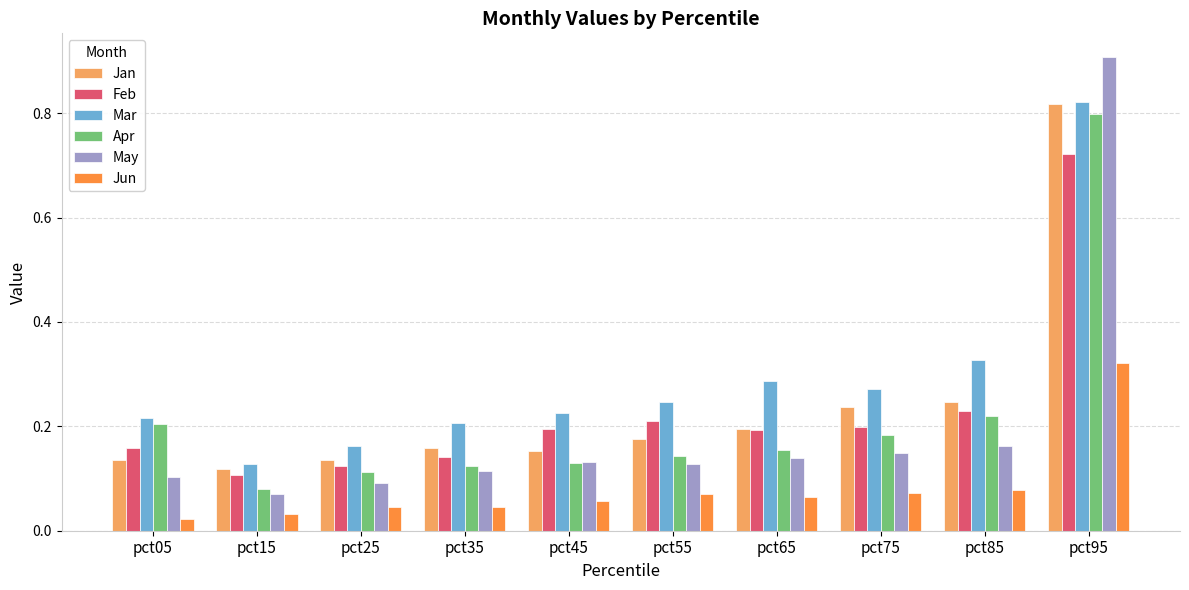

Which category has the lowest value in the Apr series?

pct15